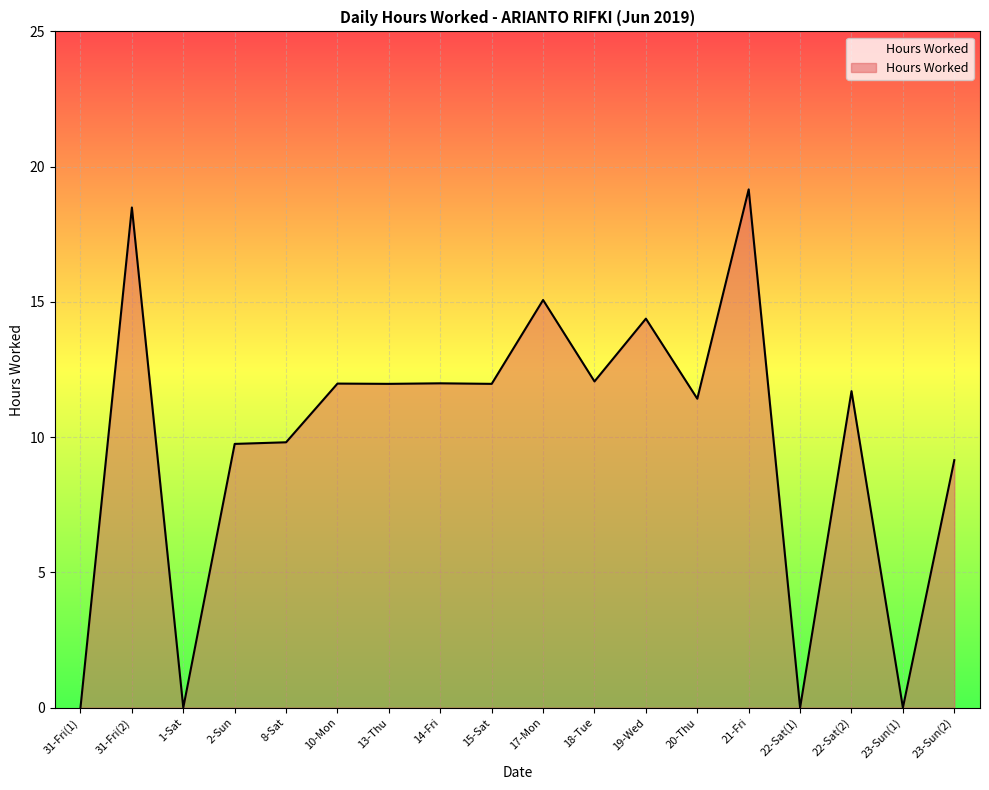

How many lines are shown in the chart?

1